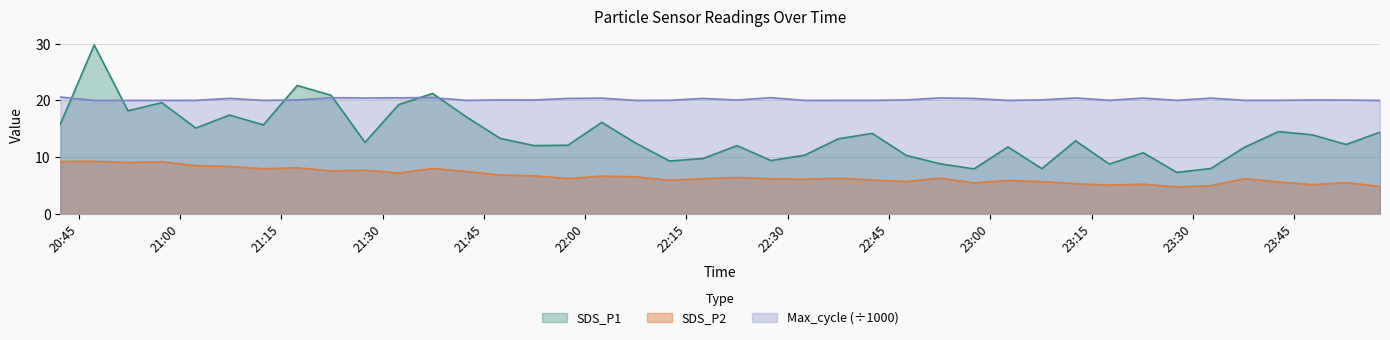

What is the sum of the SDS_P2 values at 2021/10/21 22:07:29 and 2021/10/21 20:47:18?

15.8